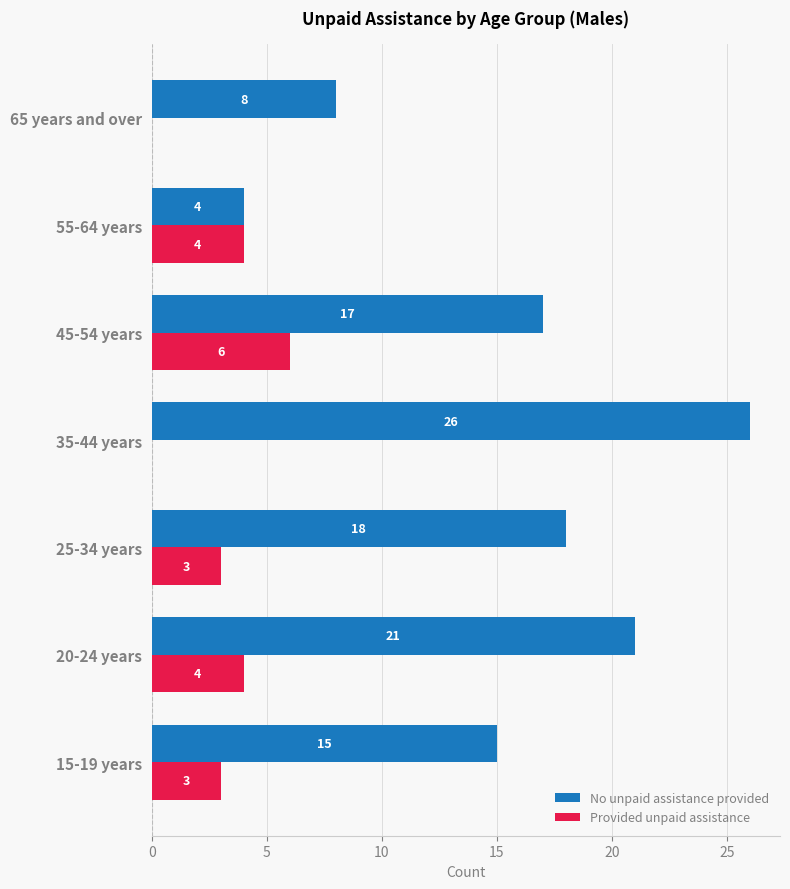

At which category is the sum across all series the highest?

35-44 years